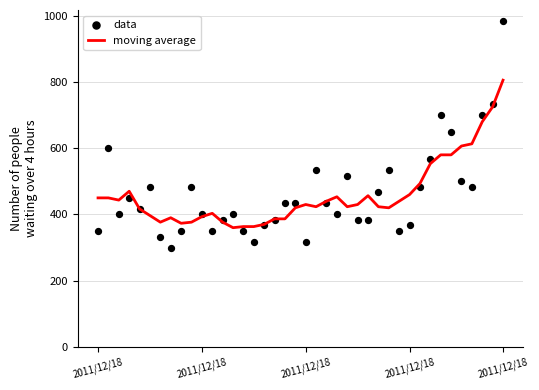

Which series has the widest spread of Y values?

data